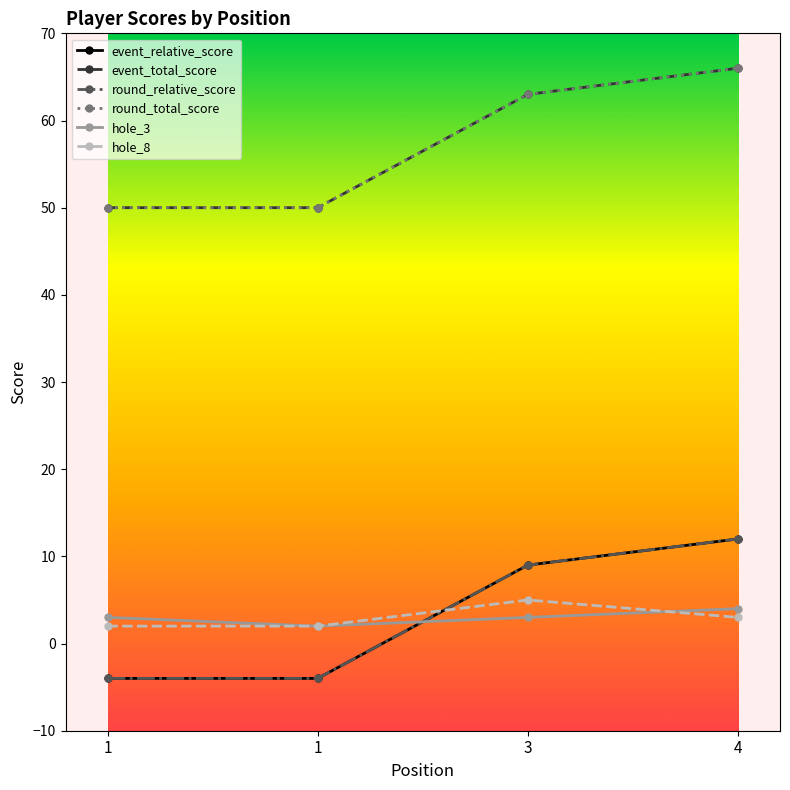

What is the sum of all event_relative_score values?

13